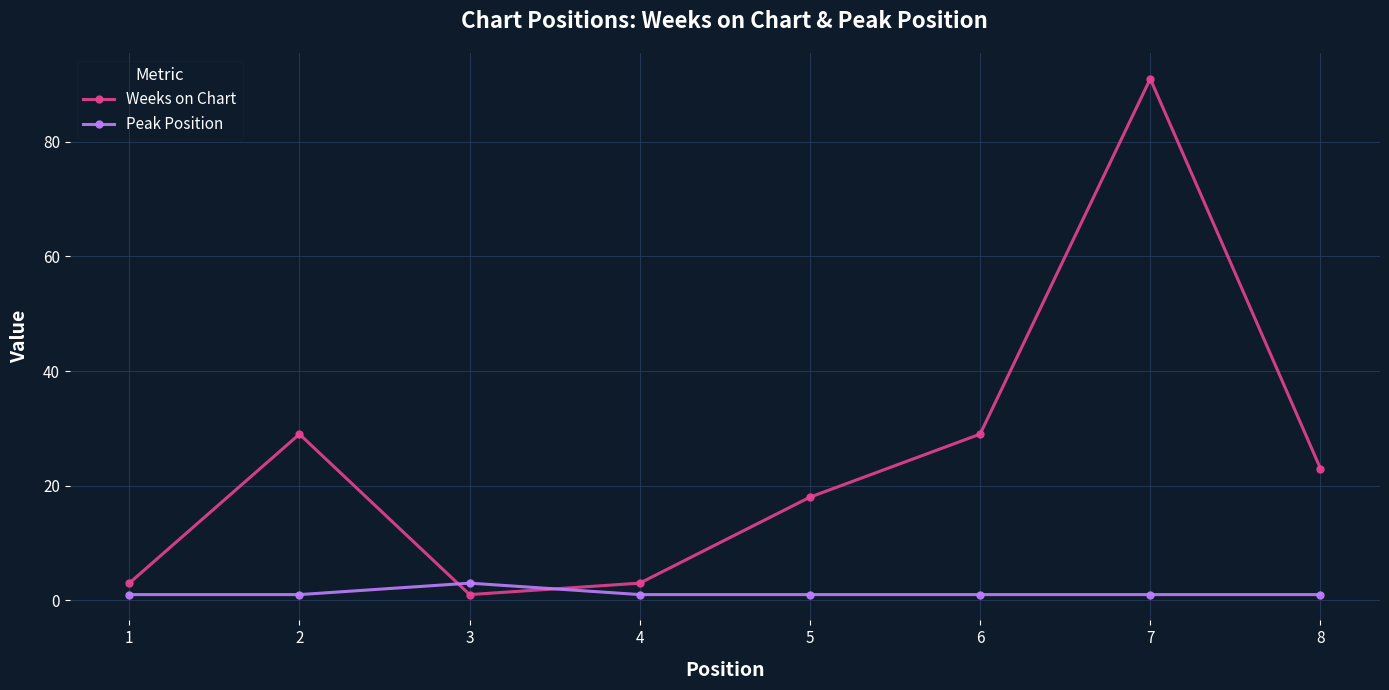

Does the chart display data point markers on the line(s)?

Yes